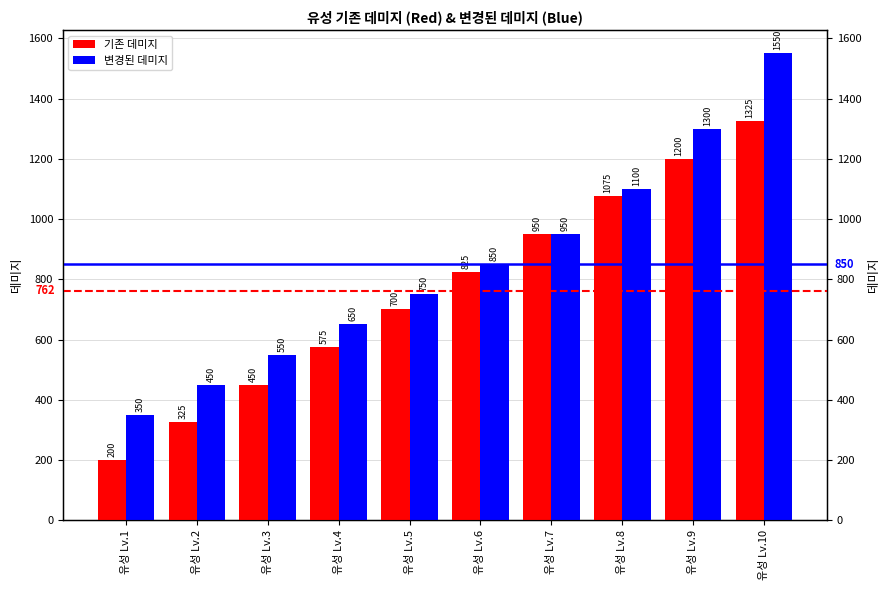

At how many categories does at least one series exceed 742?

6